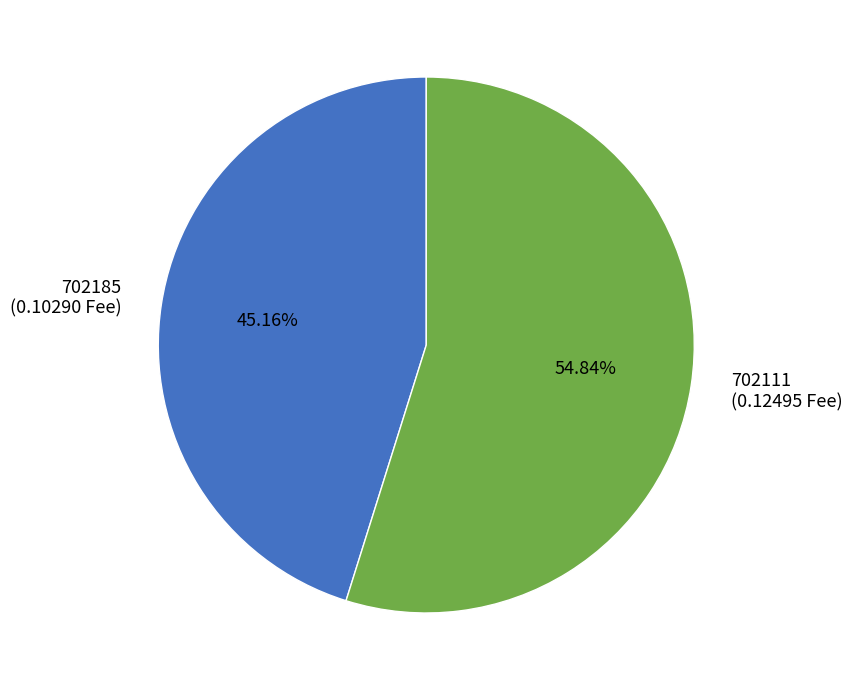

Approximately how many times larger is the value at 702185 compared to 702111?

0.8